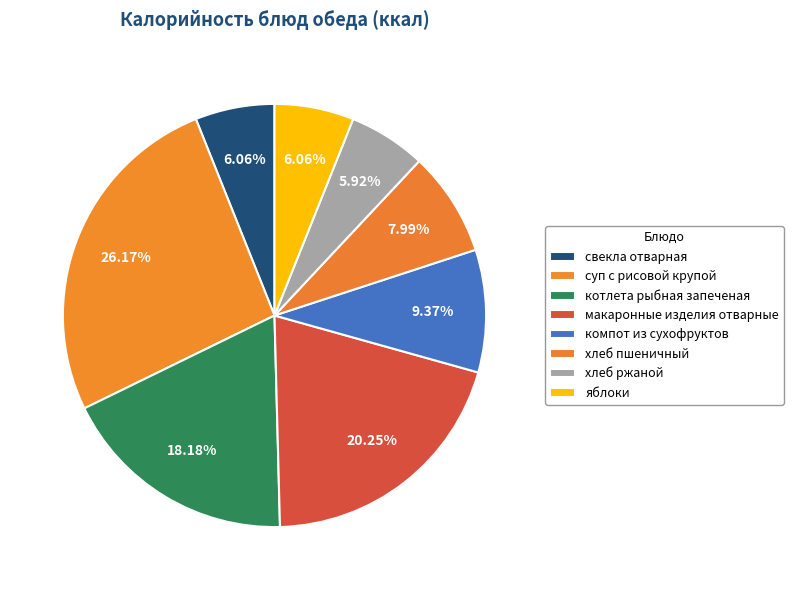

The котлета рыбная запеченая slice represents 18% of the pie. True or false?

True